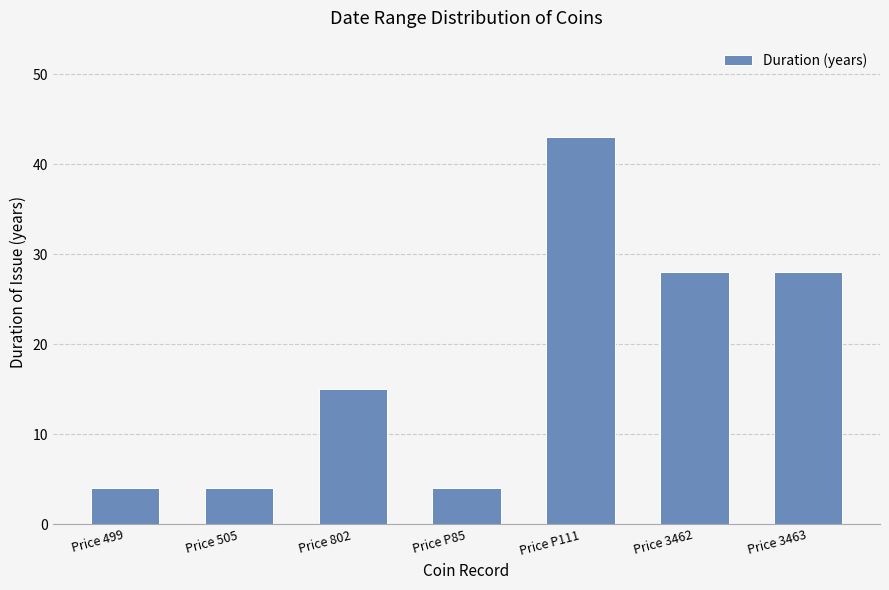

What is the value of the 2nd bar from the left?

4